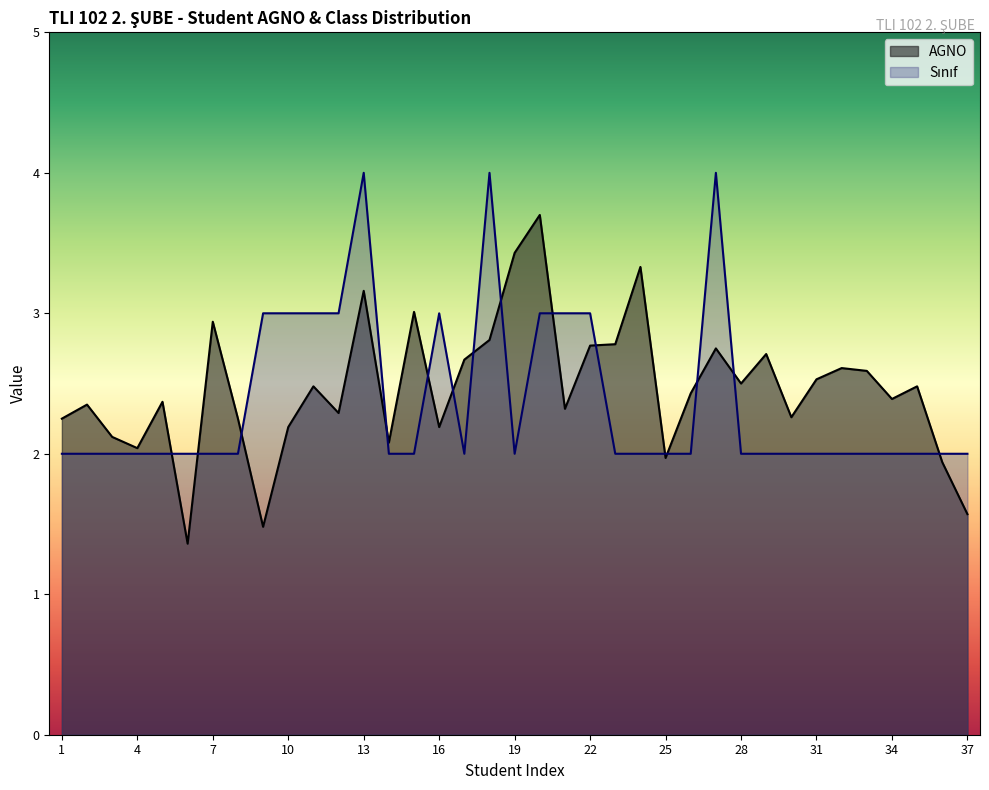

Which has a higher value, 1 or 6?

1